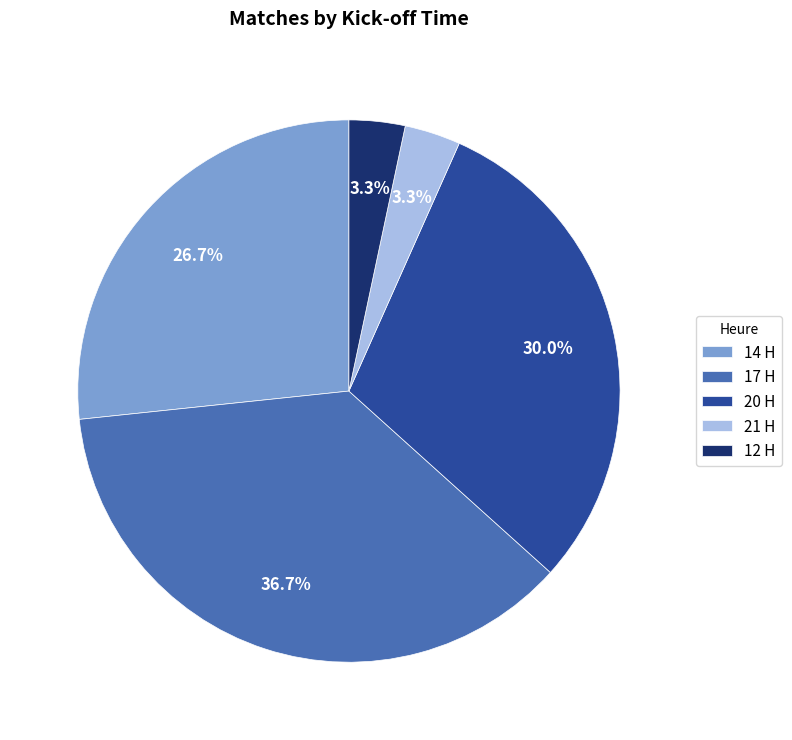

Which has a higher value, 14 H or 12 H?

14 H